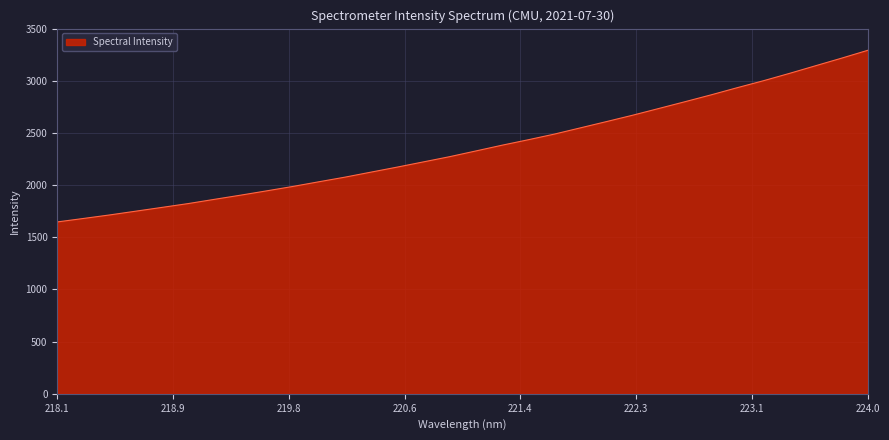

Count the number of values greater than 2327.

16